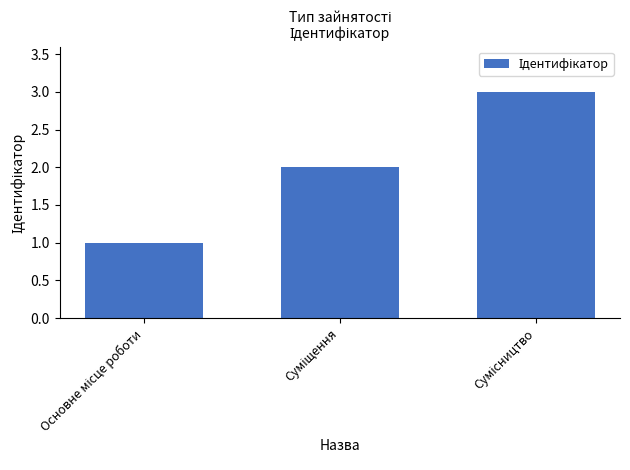

What is the sum of all values?

6